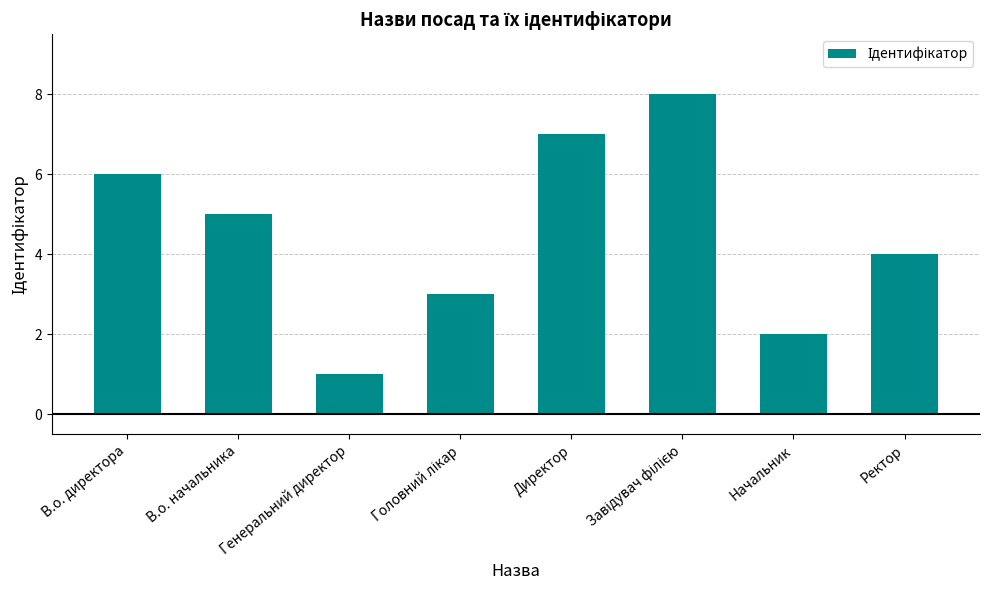

What value does the data have at Директор?

7